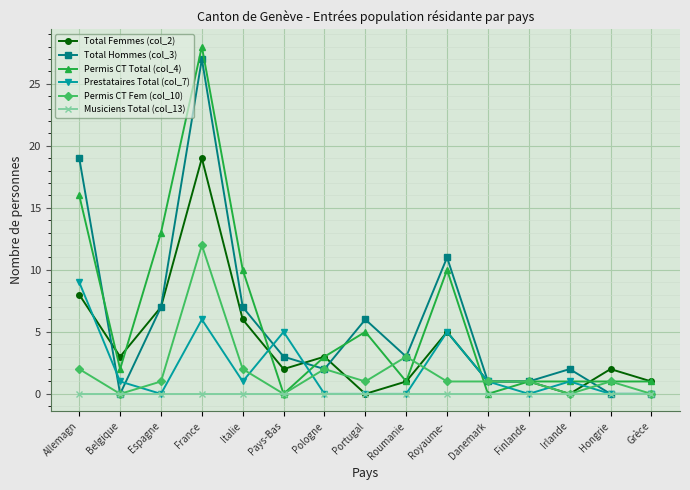

How many lines are shown in the chart?

6